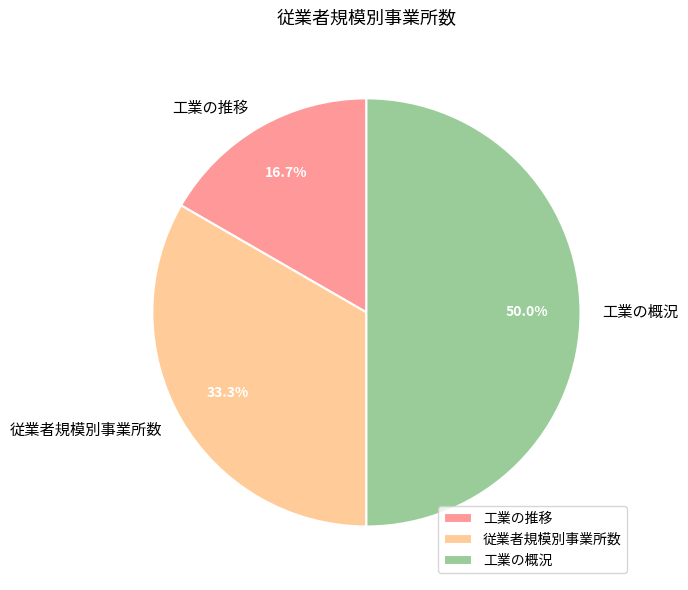

Is 従業者規模別事業所数 the majority of the pie?

No